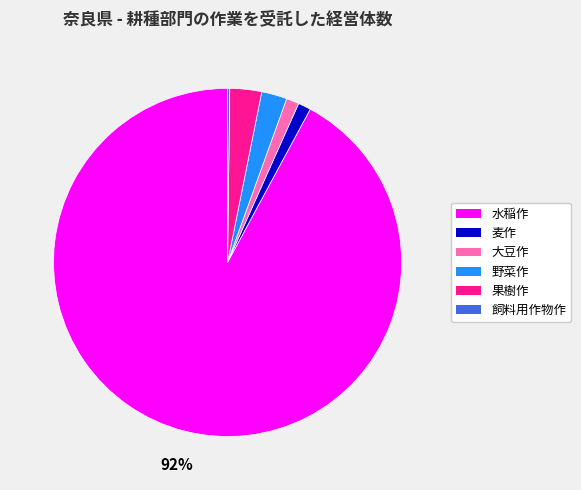

Which slice is the largest?

水稲作